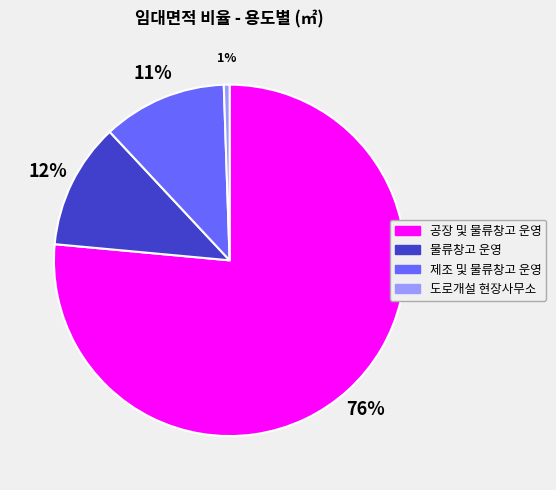

To the nearest percent, what percentage of the pie is 공장 및 물류창고 운영?

76%